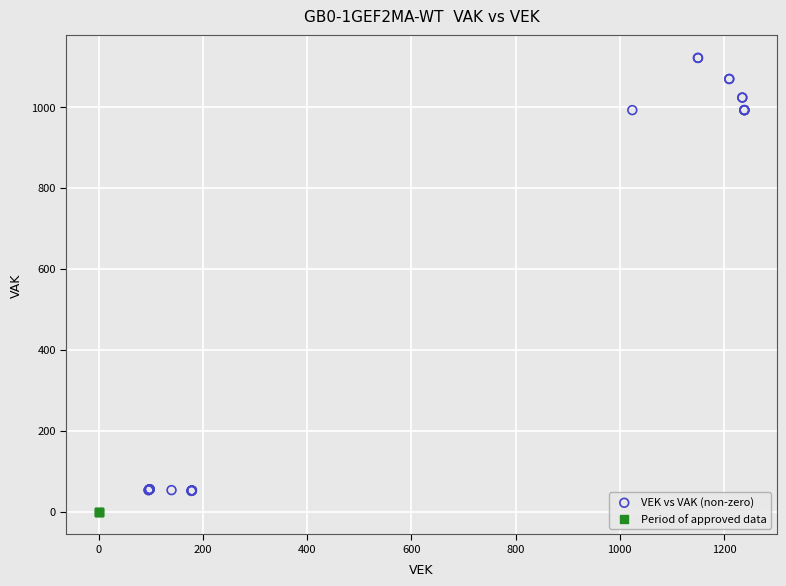

Which series contains the lowest Y value?

Period of approved data